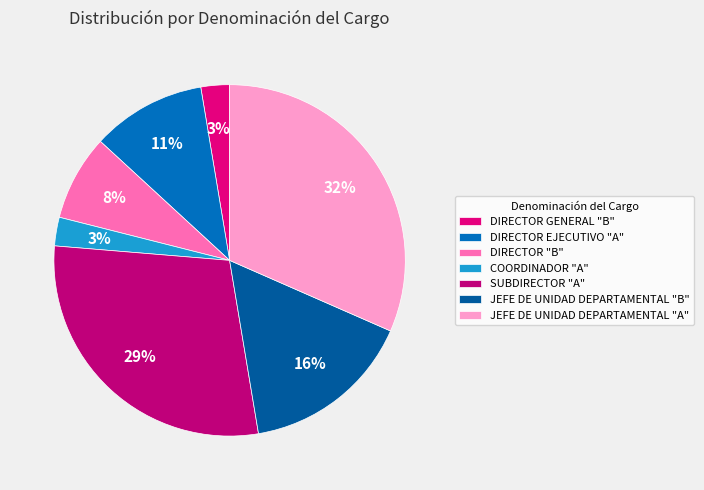

The JEFE DE UNIDAD DEPARTAMENTAL "B" slice represents 16% of the pie. True or false?

True